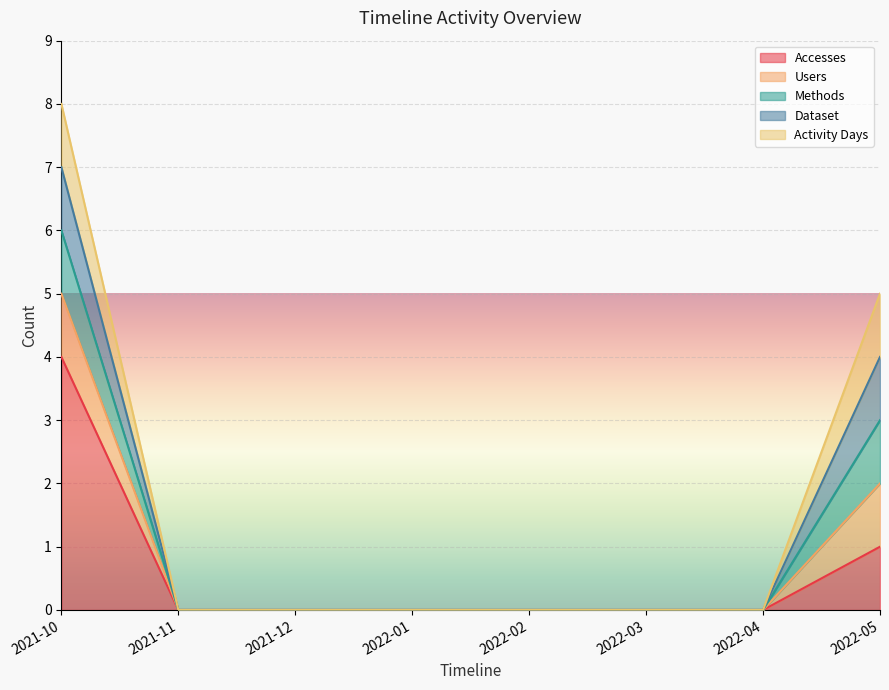

Count the Accesses values in the range 0 to 1.

7